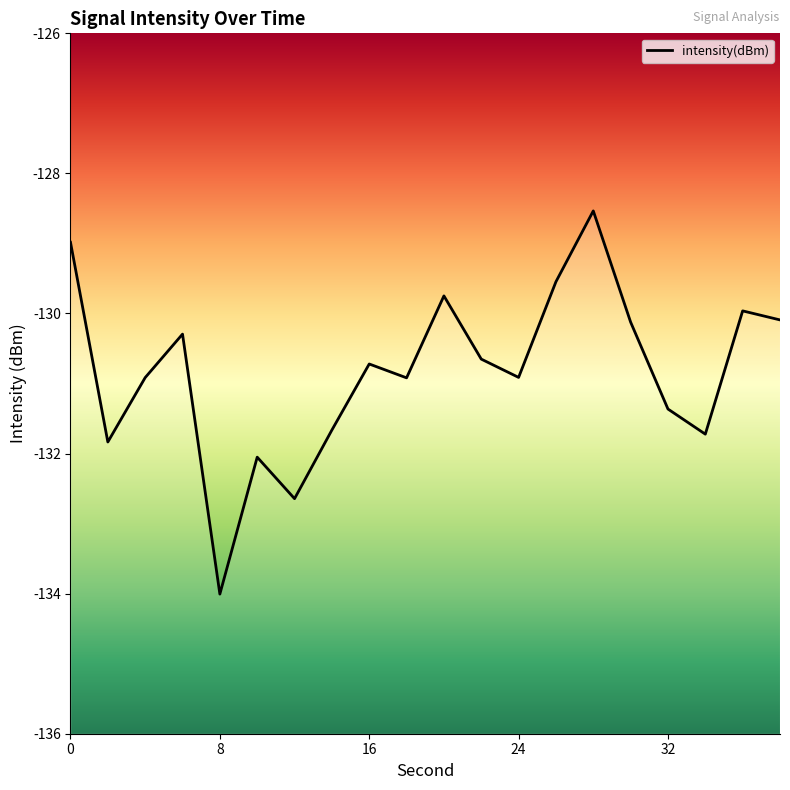

The value at 38 is -130.1. True or false?

True